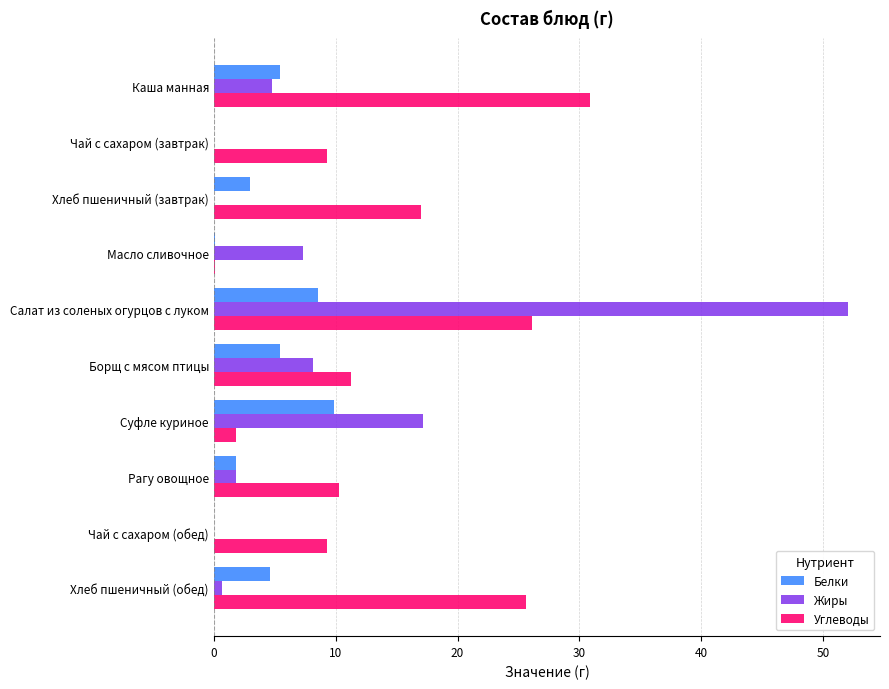

Which category has the highest value across all series?

Салат из соленых огурцов с луком